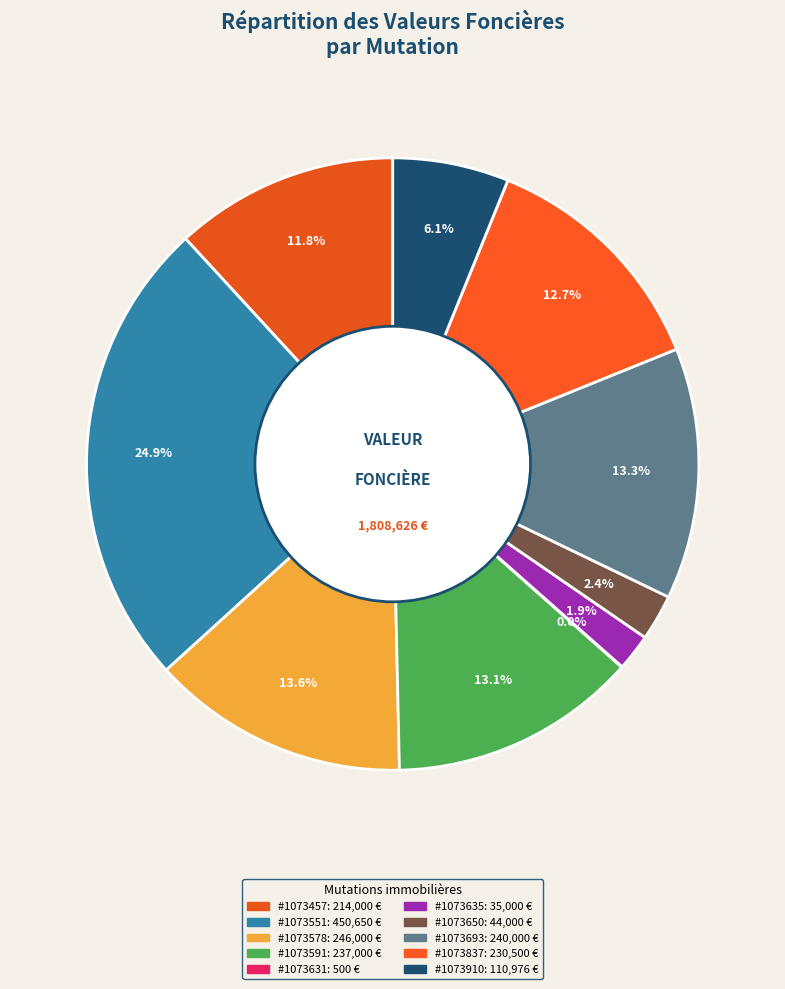

What is the smallest slice in the pie chart?

Vente 2023-1073631